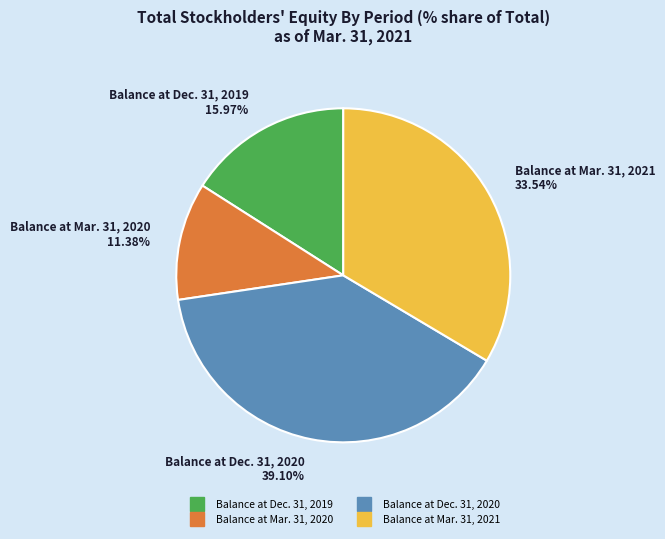

To the nearest percent, what portion does Balance at Dec. 31, 2020 represent?

39%